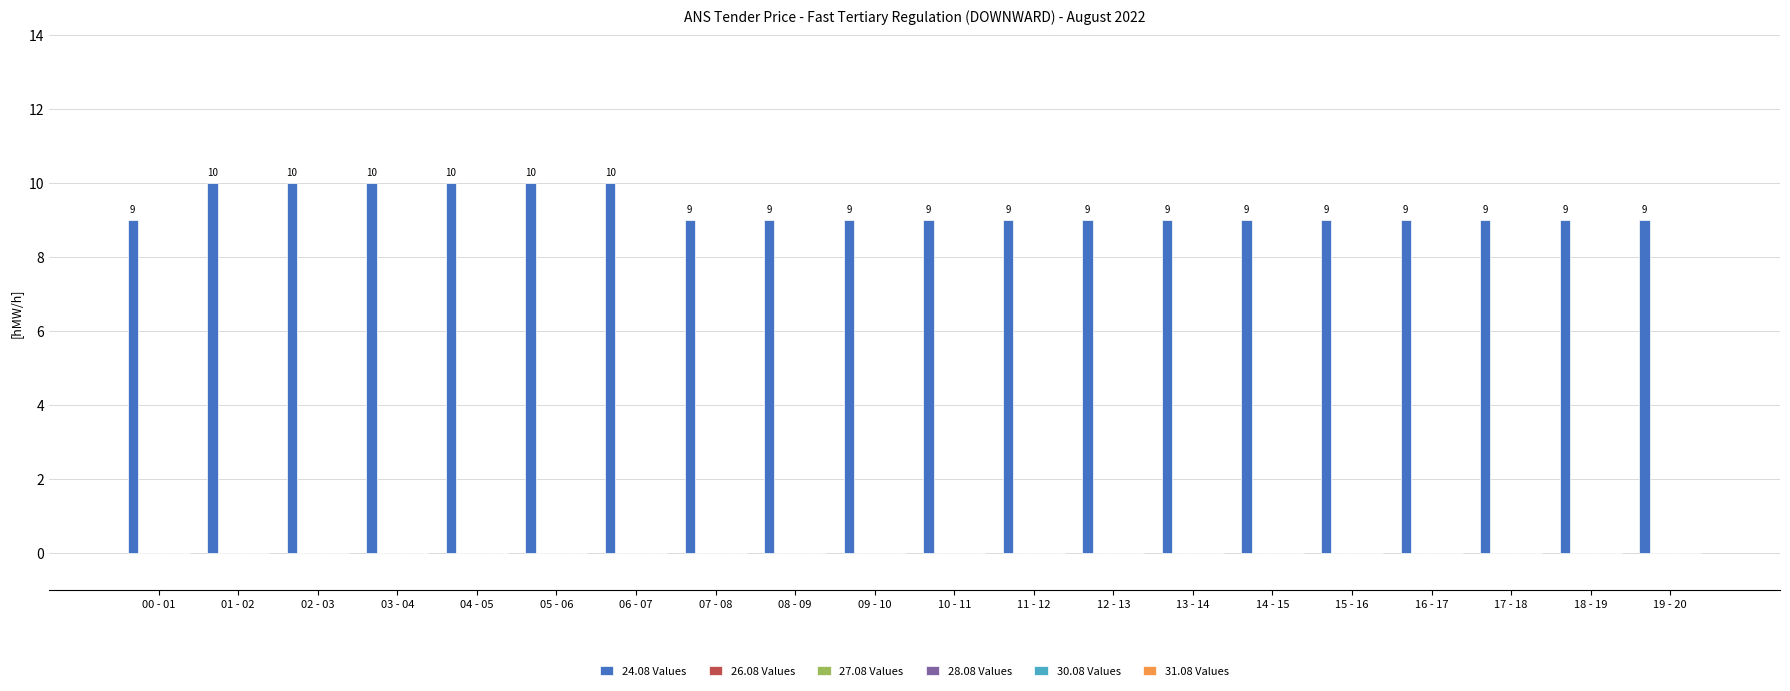

What is the smallest value displayed?

9